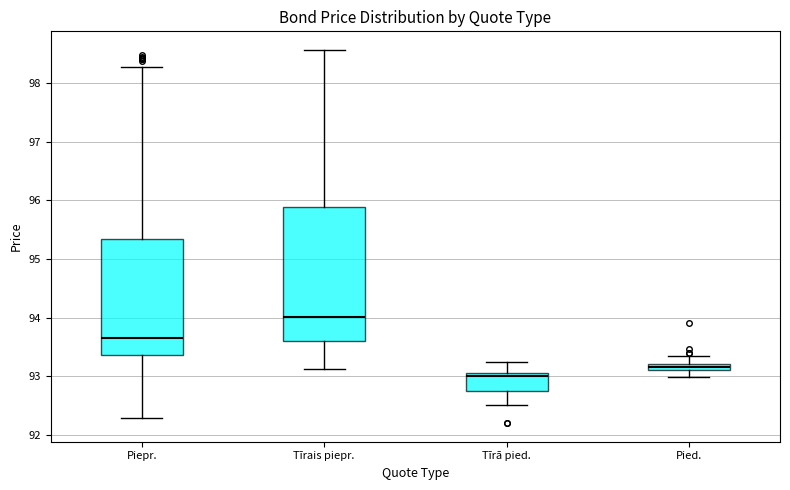

Which box has the highest median line?

Tīrais piepr.